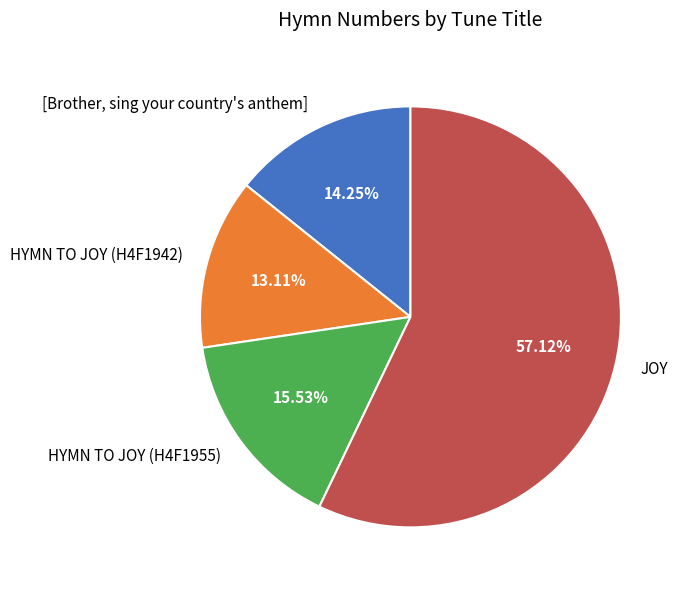

Is it true that JOY is 57% of the pie?

True